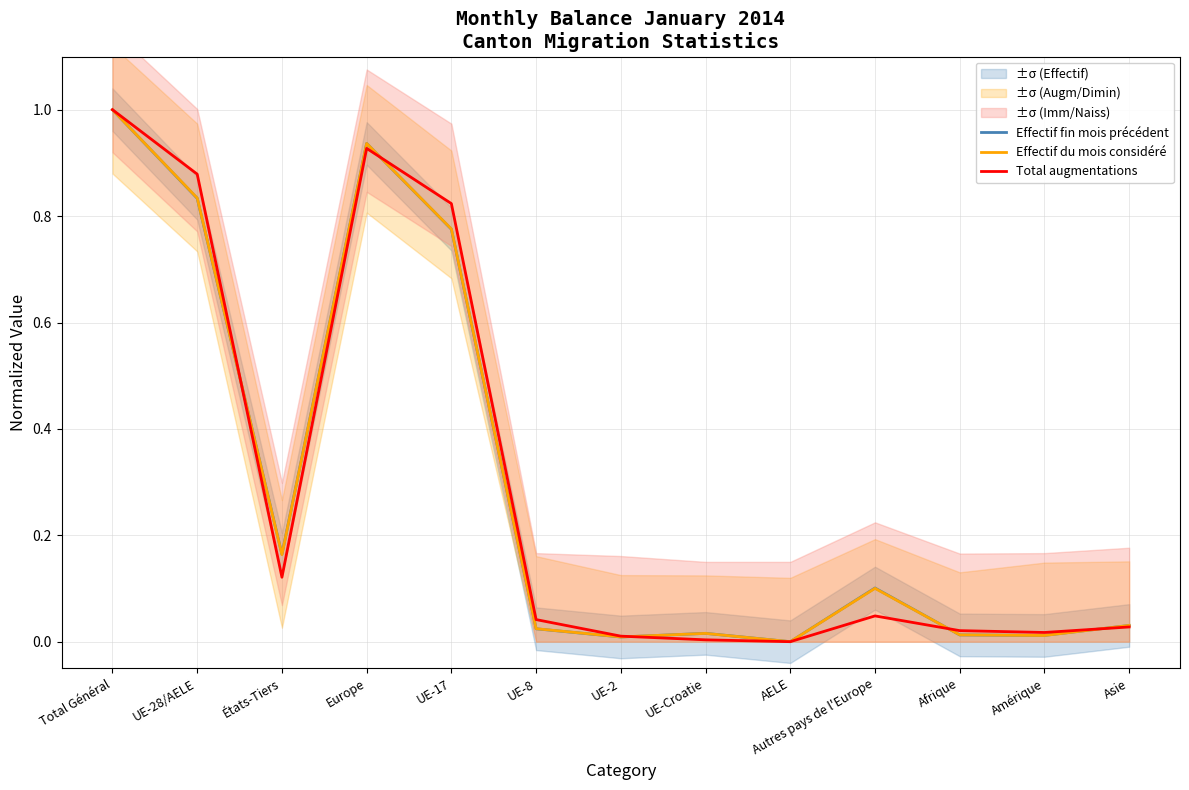

Is the value of Effectif fin mois précédent at UE-8 greater than the value of Total augmentations at AELE?

Yes